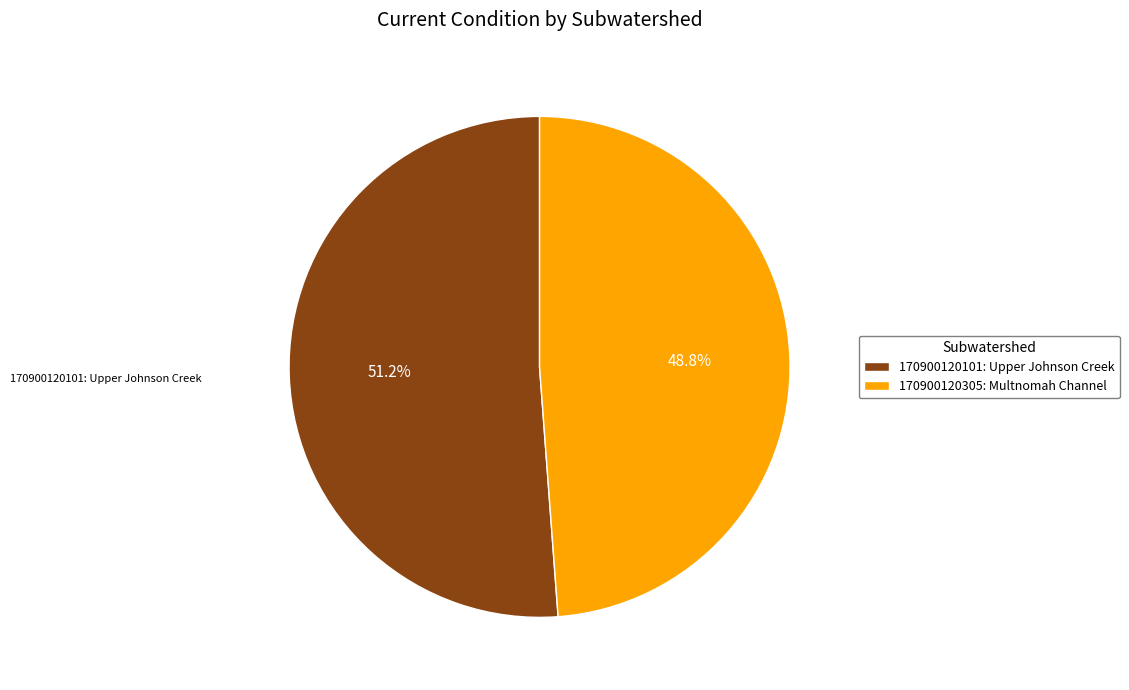

Is it true that 170900120305: Multnomah Channel is 35% of the pie?

False